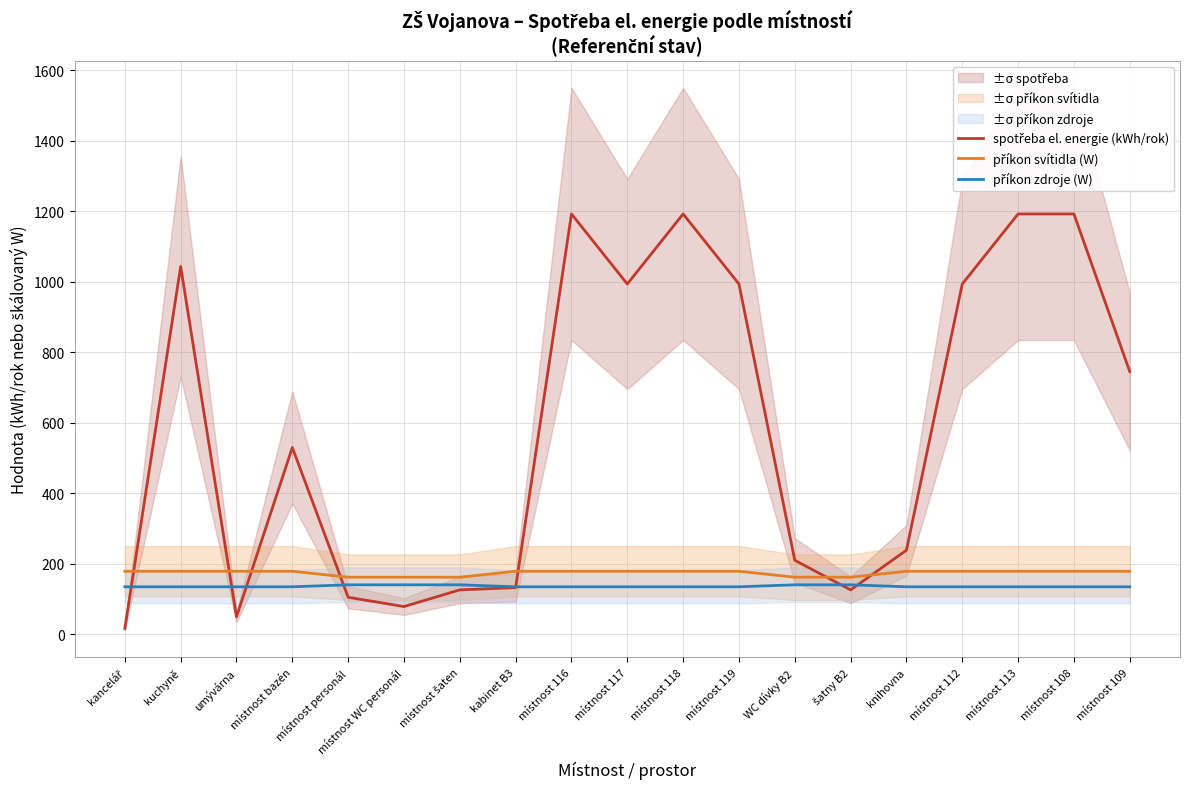

At which category is the sum across all series the highest?

místnost 116